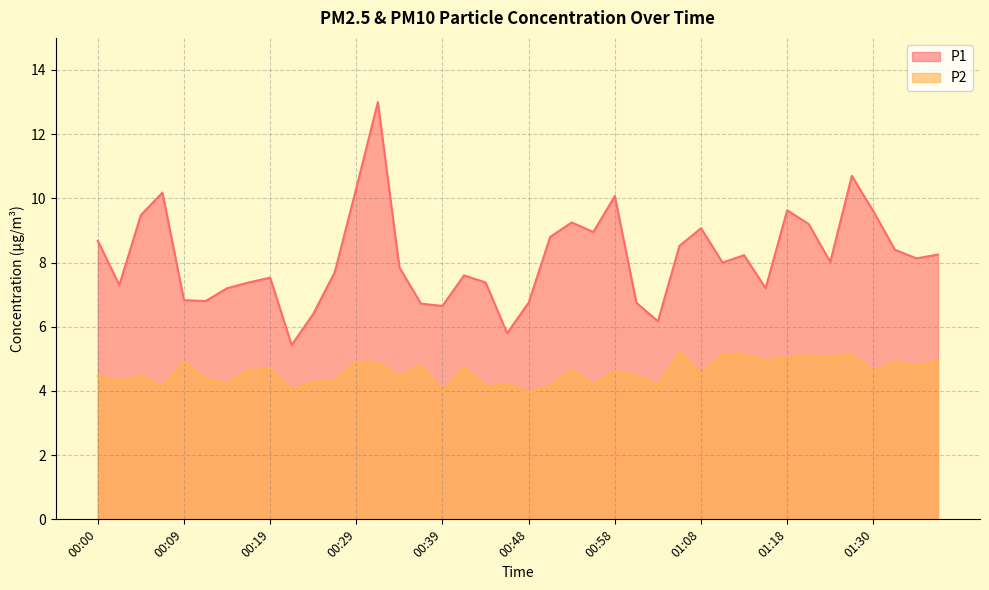

Between 01:35 and 00:09, which is larger?

01:35